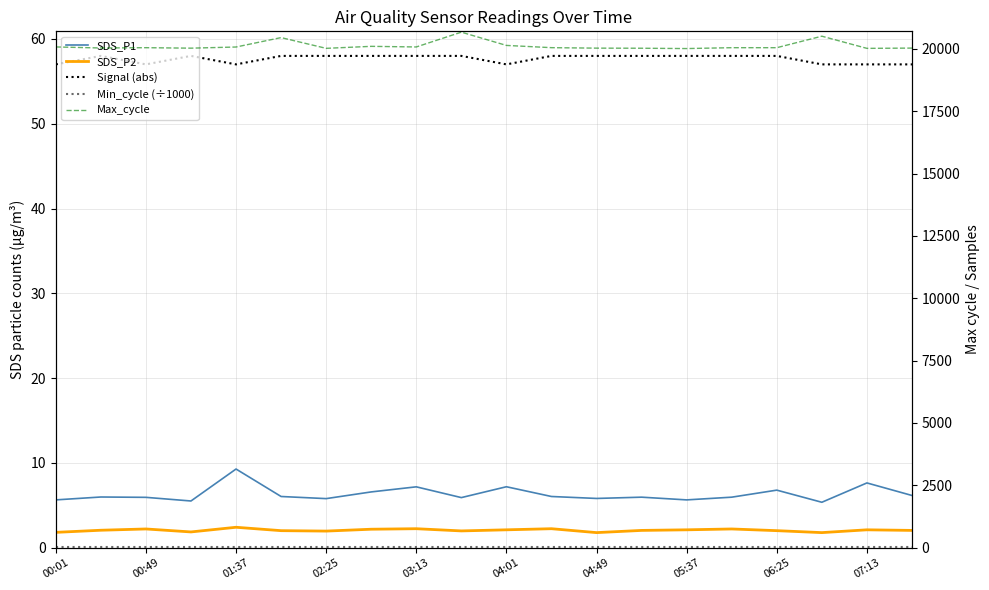

True or false: Min_cycle (÷1000) and SDS_P2 cross at least once.

False